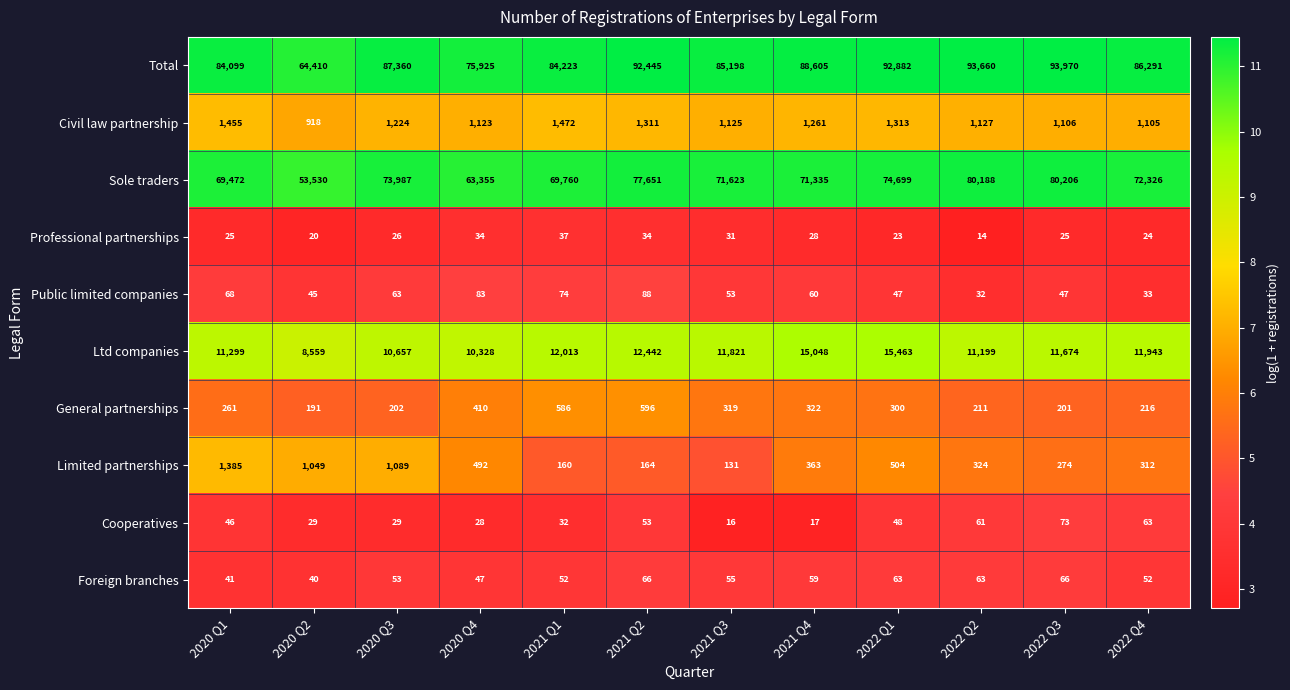

What is the spread (max minus min) of values at 2020 Q2?

64390